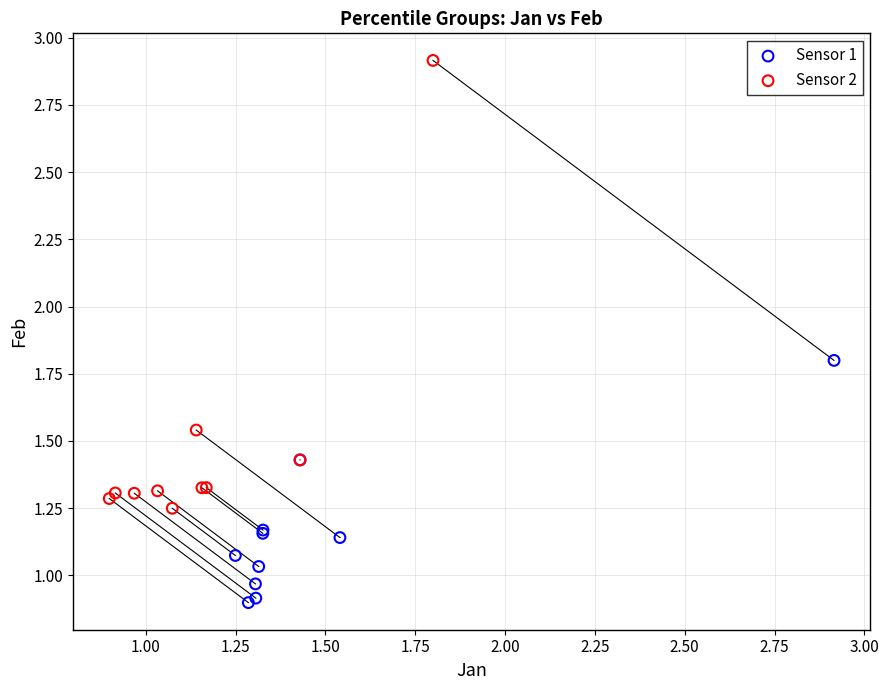

Which series contains the lowest Y value?

Sensor 1